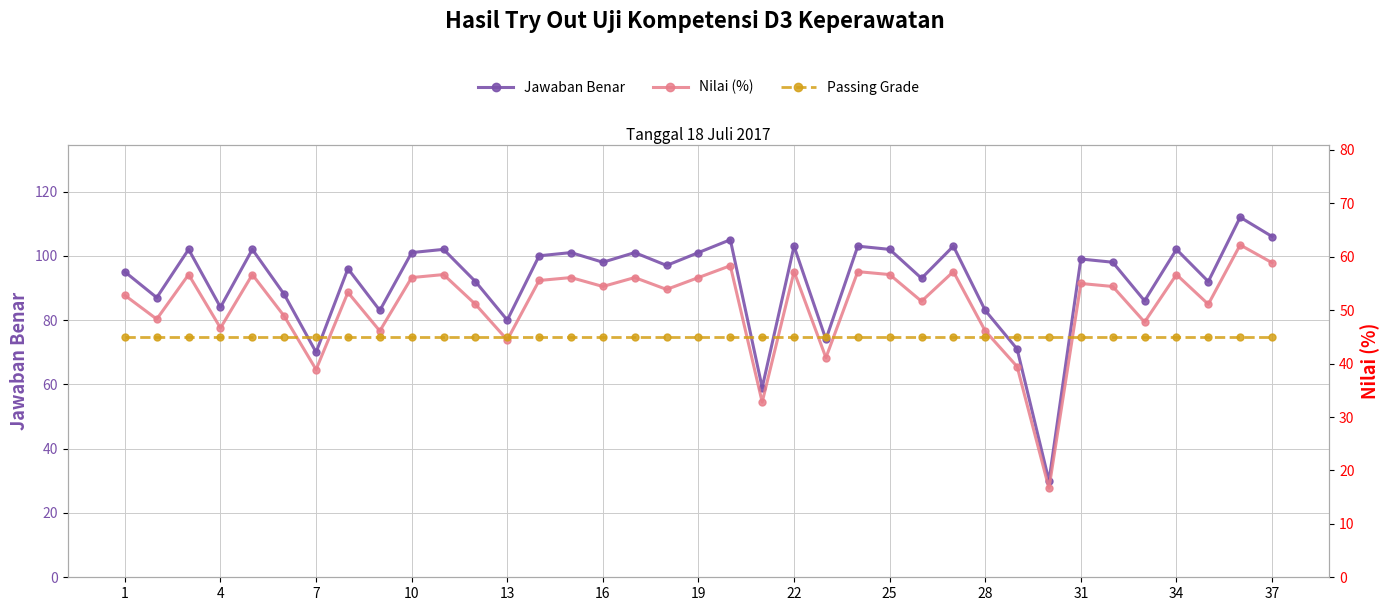

At how many categories does at least one series exceed 89?

25